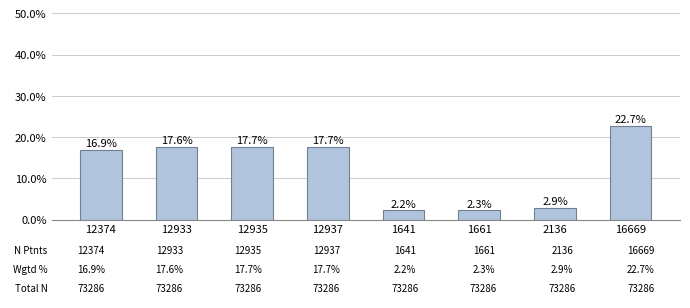

Reading right to left, what are all the values shown in this chart?

22.7	2.9	2.3	2.2	17.7	17.7	17.6	16.9